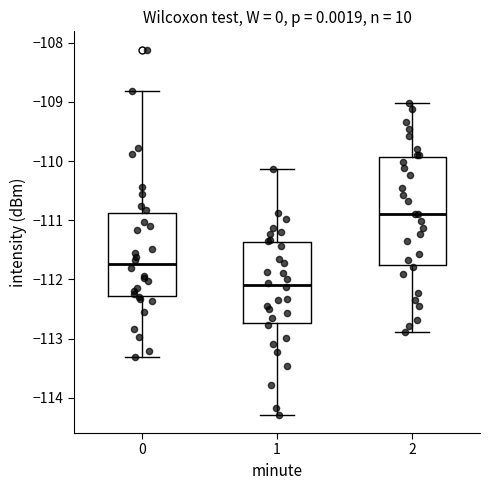

Reading left to right, transcribe this box plot: for each box, give where its median line is, the range the box spans, and where its two whiskers end, as read against the y-axis. The values are not printed on the chart, so give them approximately, as read against the axis.

0: median -111.7, box -112.3 to -110.9, whiskers -113.3 to -108.8
1: median -112.1, box -112.7 to -111.4, whiskers -114.3 to -110.1
2: median -110.9, box -111.8 to -109.9, whiskers -112.9 to -109.0